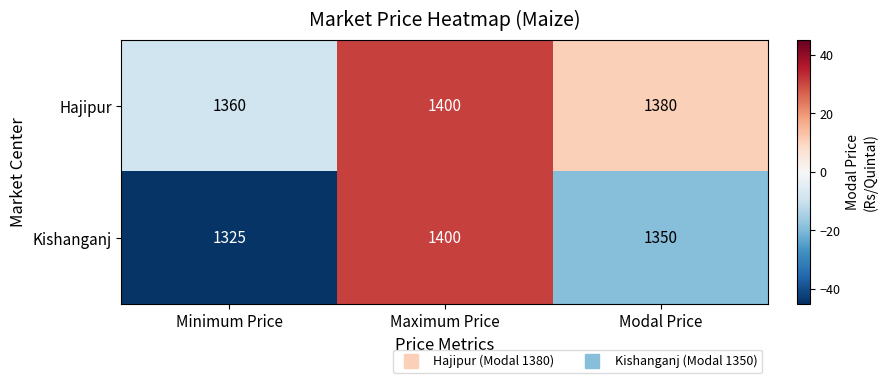

Which label corresponds to the largest value in the chart?

Maximum Price